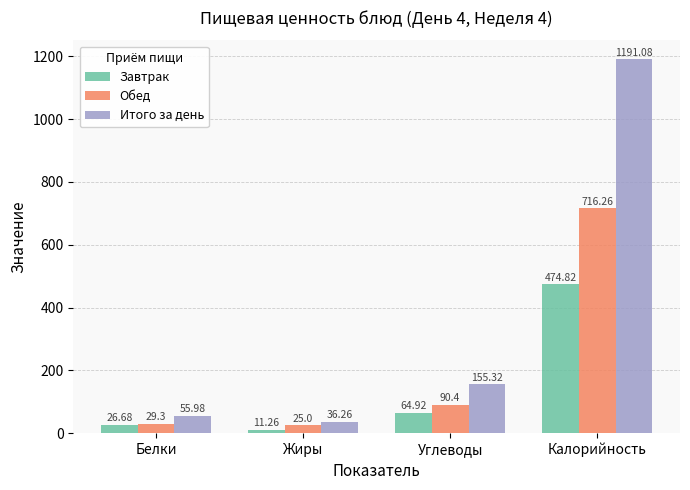

What is the difference between the maximum and second lowest values in the Обед series?

687.0